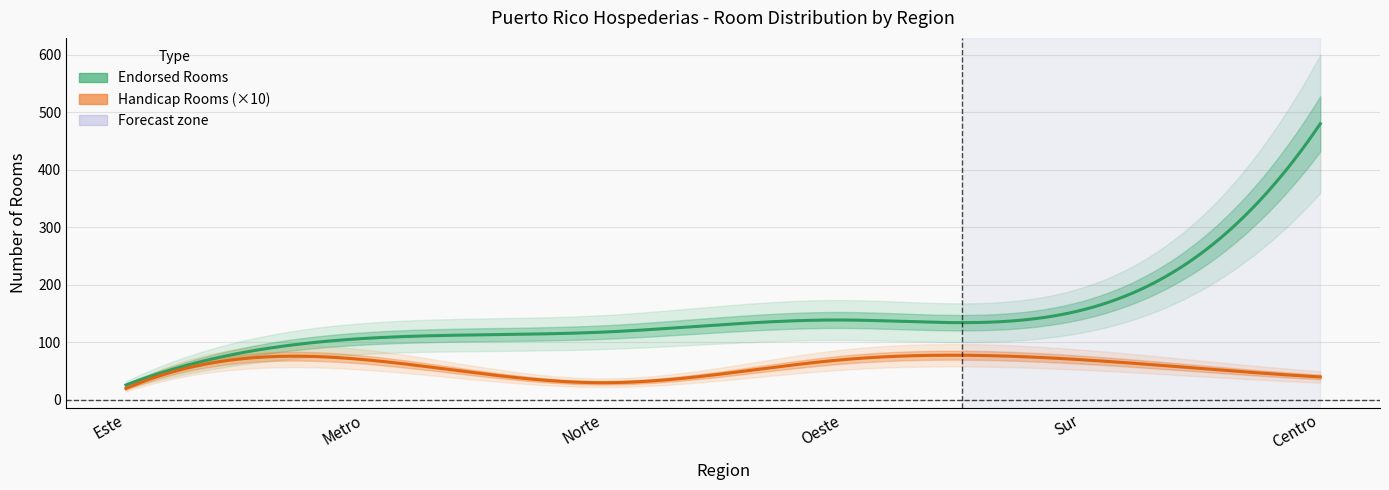

How many Region Index values are between 2 and 5?

4